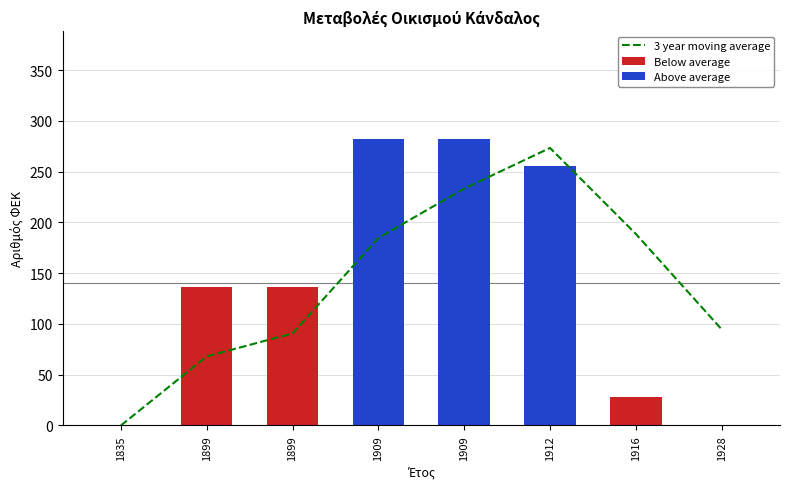

Between 1928 and 1909, which is larger?

1909